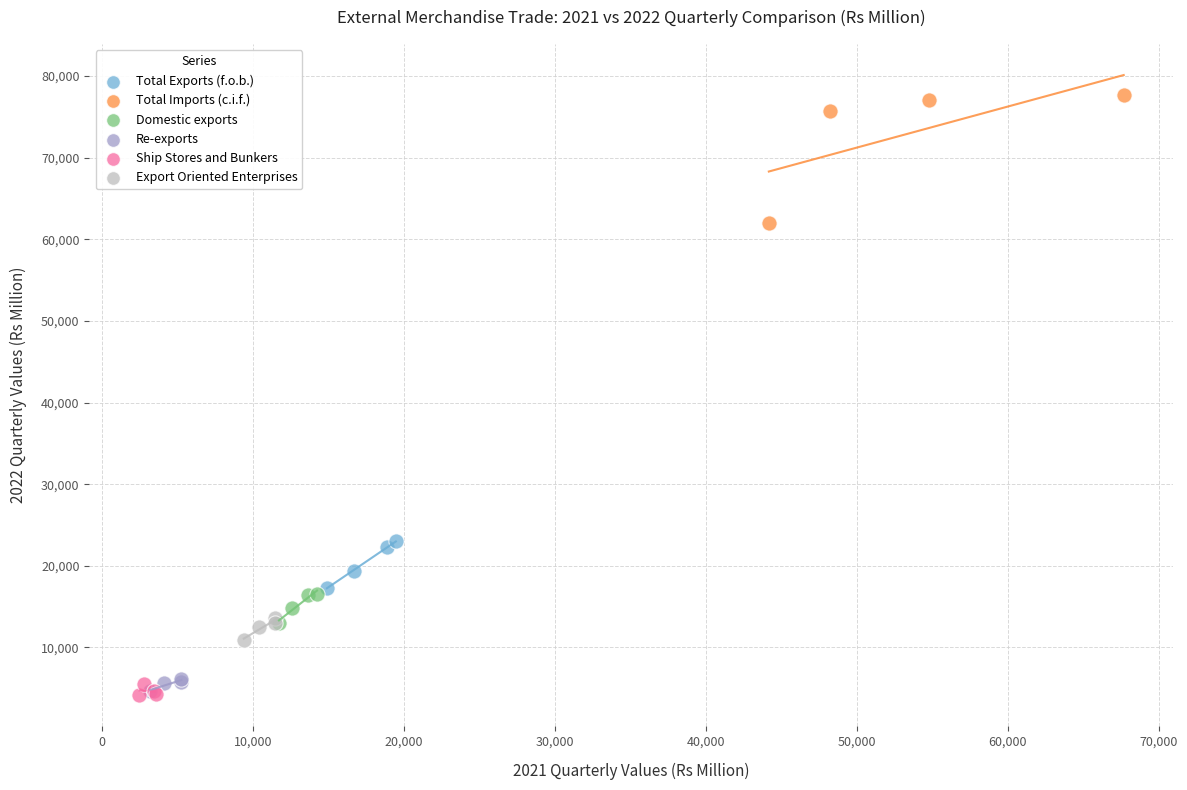

Which series has the largest Y range (max minus min)?

Total Imports (c.i.f.)